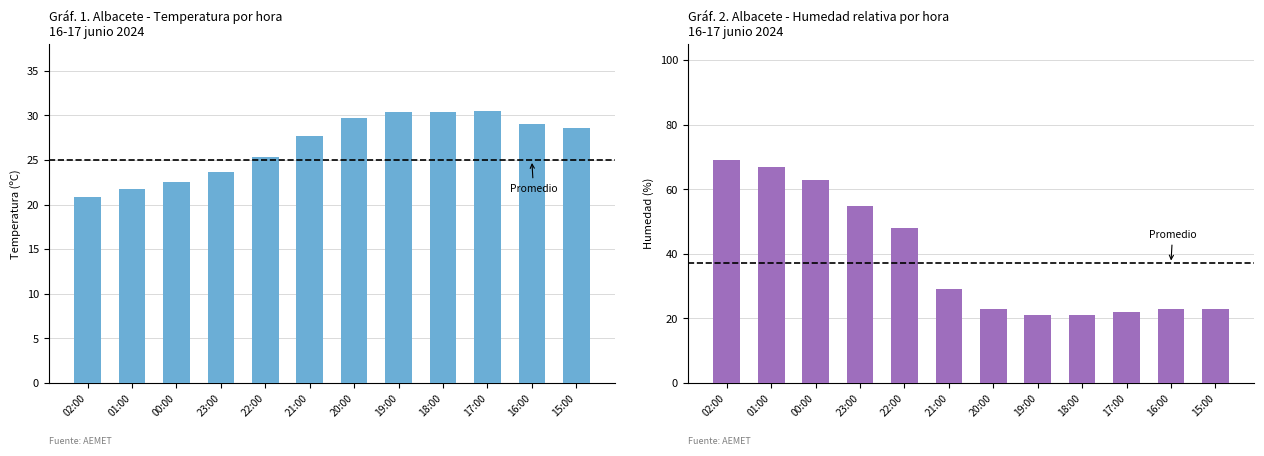

Reading left to right, what are all the values shown in this chart?

Temperatura (ºC): 20.9	21.8	22.5	23.7	25.3	27.7	29.7	30.4	30.4	30.5	29.1	28.6
Humedad (%): 69.0	67.0	63.0	55.0	48.0	29.0	23.0	21.0	21.0	22.0	23.0	23.0